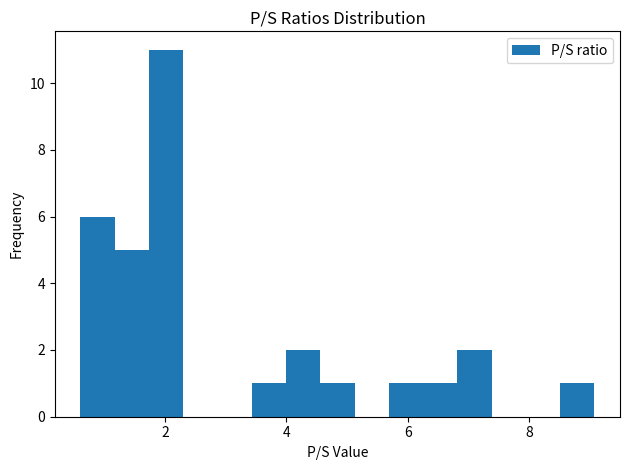

Read against the x-axis, roughly where is the centre of the tallest bar?

2.0